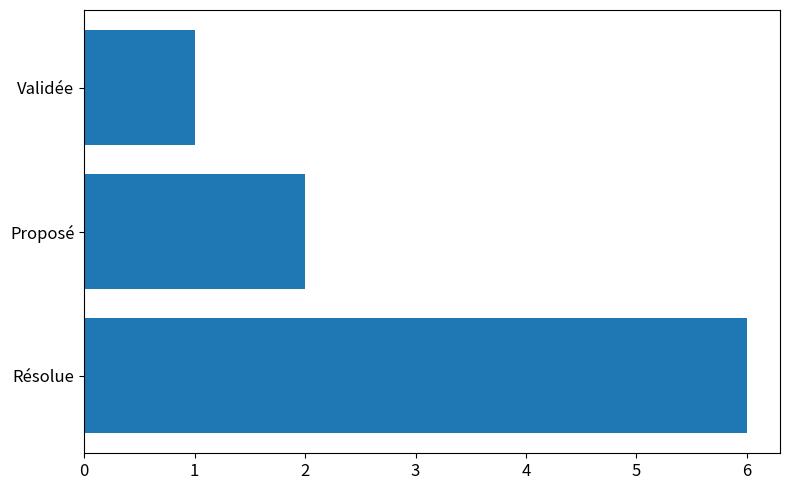

What is the minimum value shown in the chart?

1